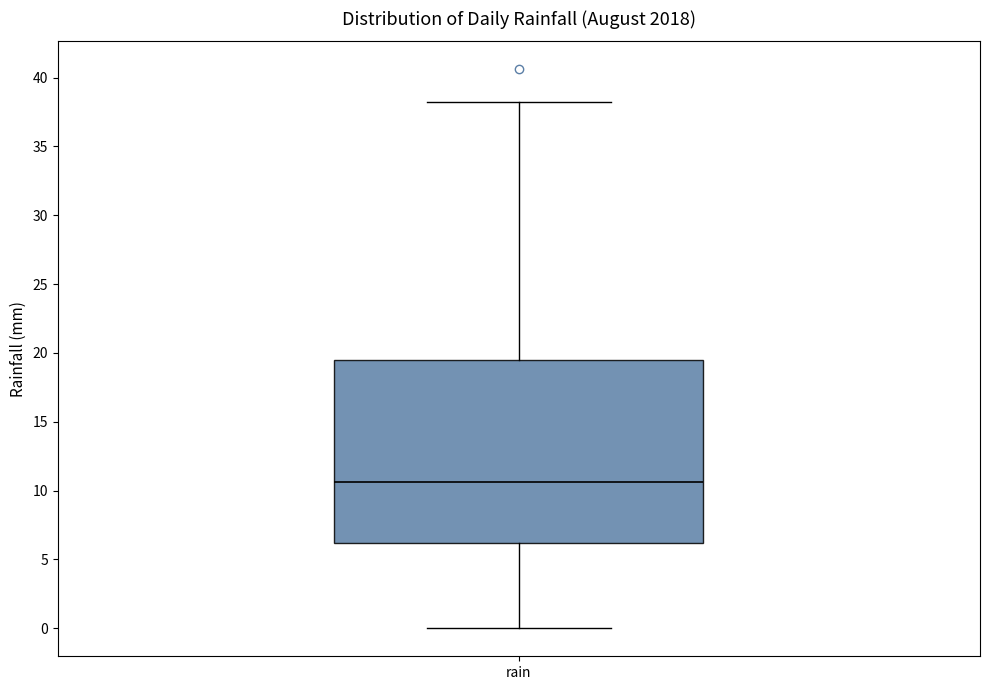

Read this box plot against the y-axis: the position of the median line, the range covered by the box, and the ends of both whiskers. The values are not printed on the chart, so give them approximately, as read against the axis.

median 10.5, box 6.0 to 19.5, whiskers 0.0 to 38.0